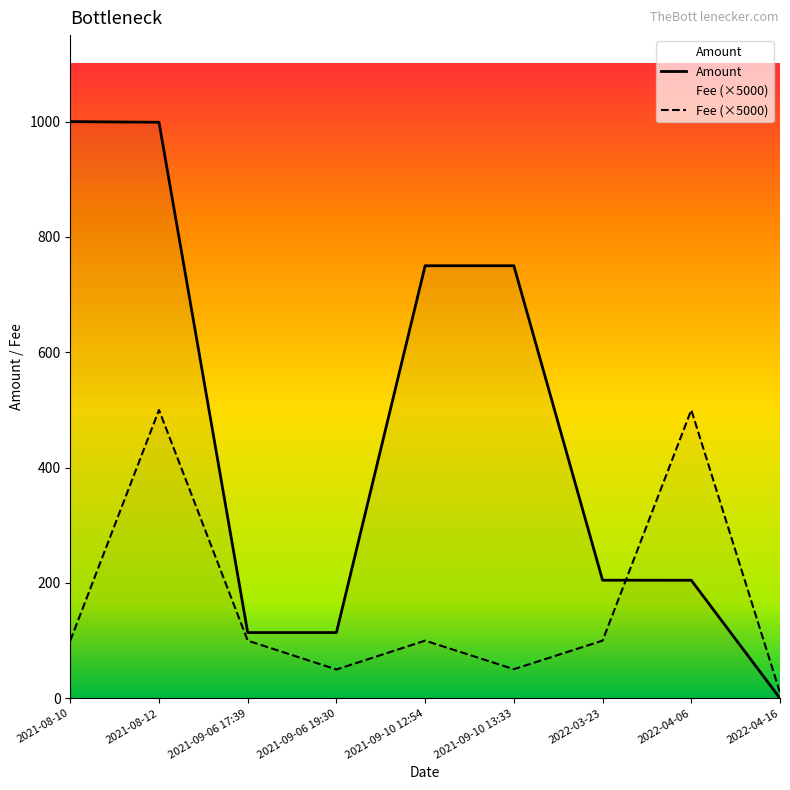

At how many categories does at least one series exceed 29?

8